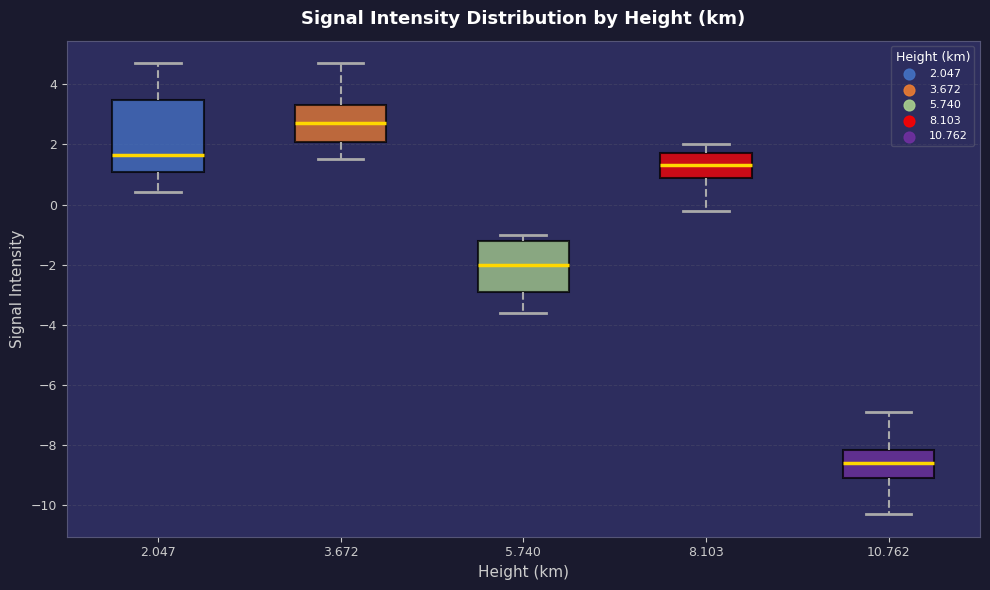

Where is the upper edge of the box at x = 5.740 on the y-axis? The values are not printed on the chart, so give them approximately, as read against the axis.

-1.2